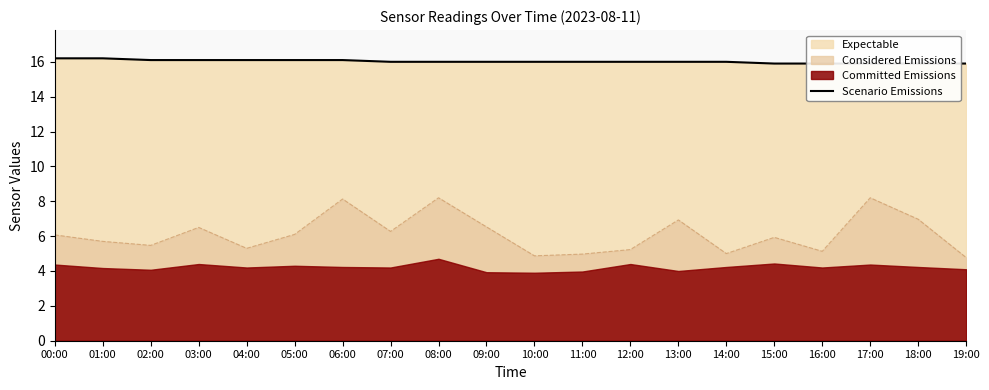

What is the change in value from 03:00 to 14:00?

-0.1